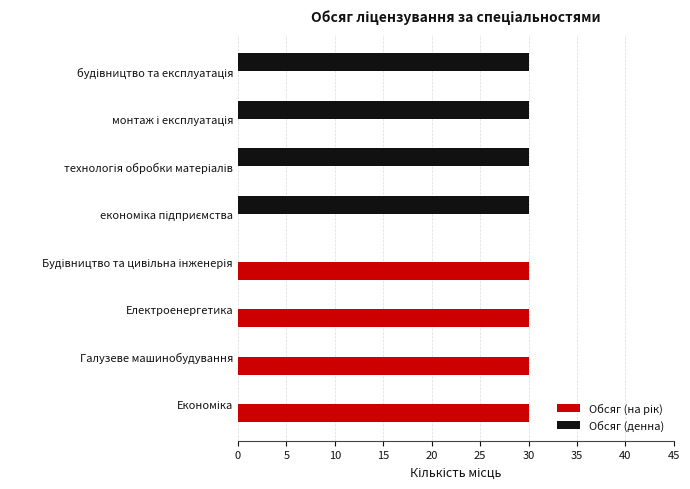

What is the total value across all series at Електроенергетика?

30